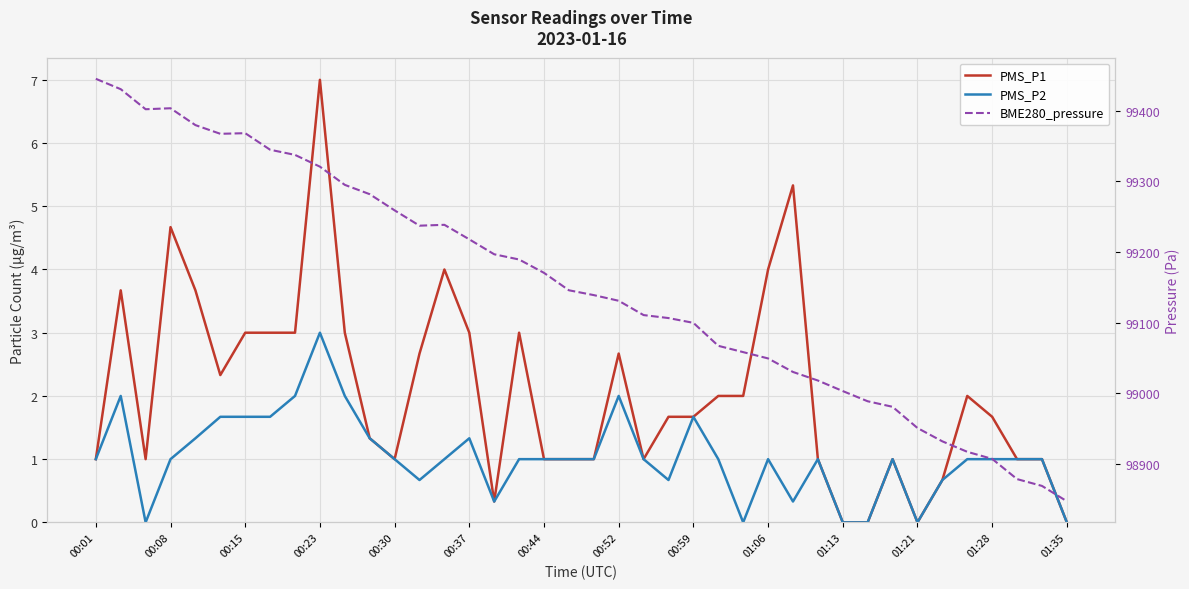

In PMS_P1, how many points are lower than both neighbors (excluding endpoints)?

6